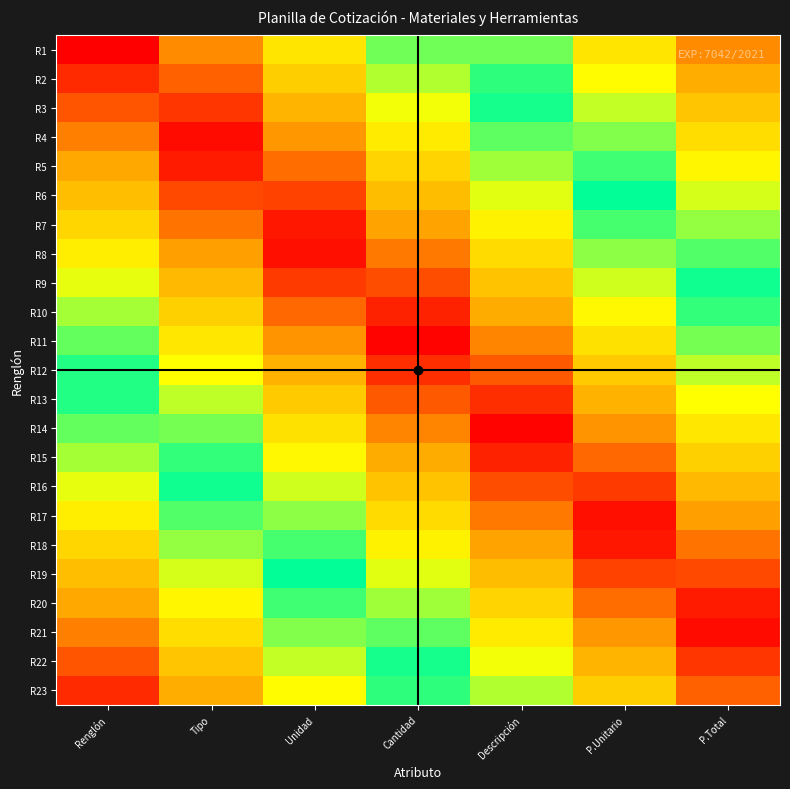

At which category is the sum across all series the highest?

Renglón